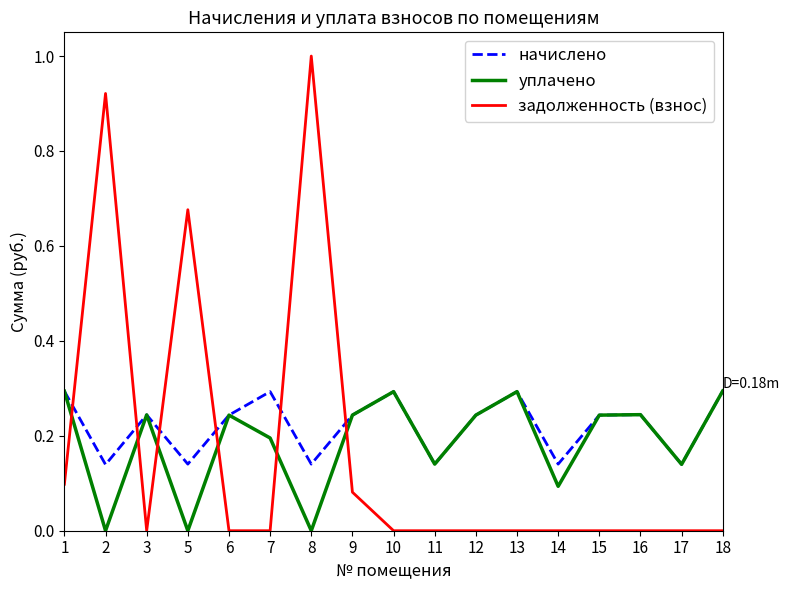

Where is the first local maximum for задолженность (взнос)?

2